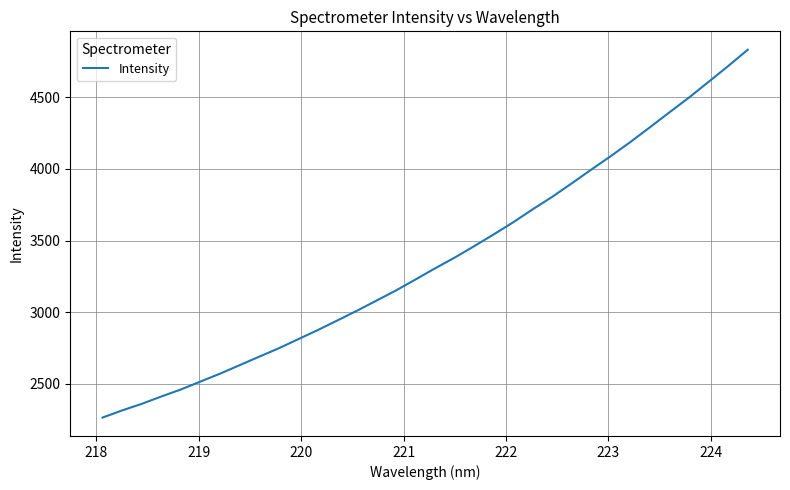

What is the greatest value displayed?

4830.3